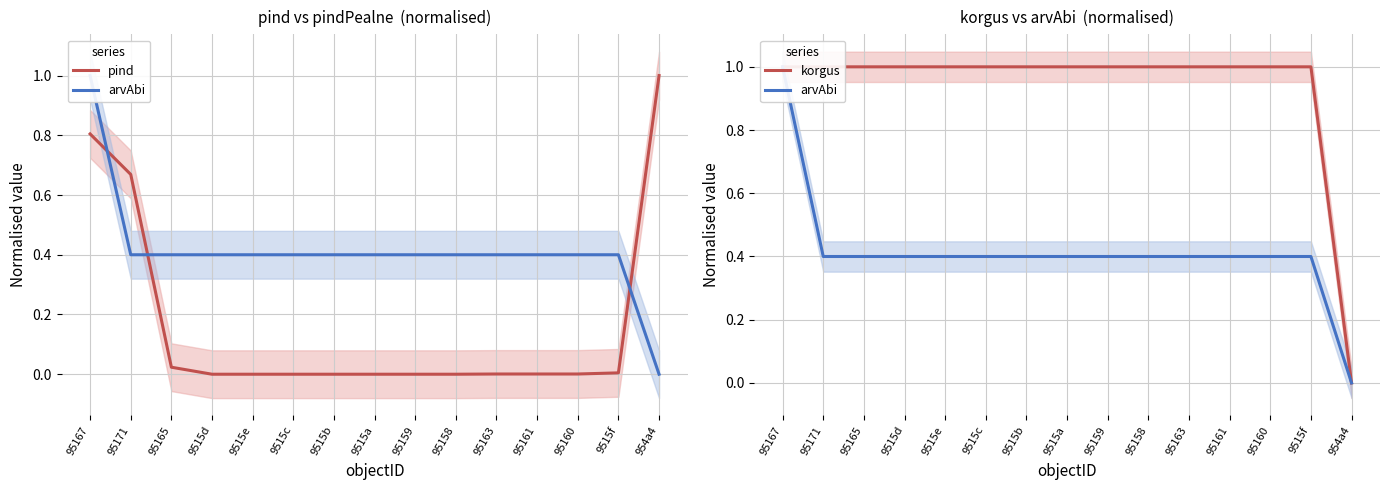

Is the value of pind at 954a4 greater than the value of arvAbi at 95171?

Yes